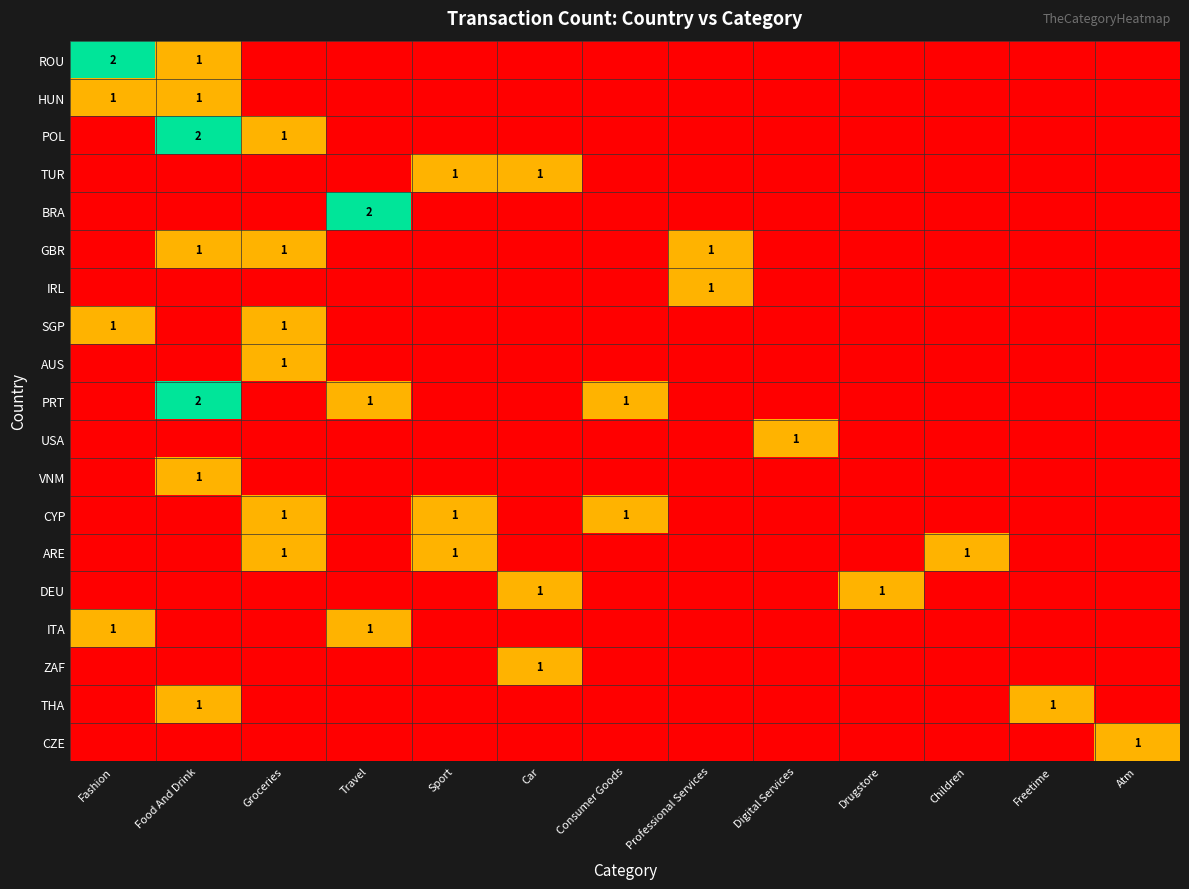

At which category does the chart reach its minimum across all series?

Groceries